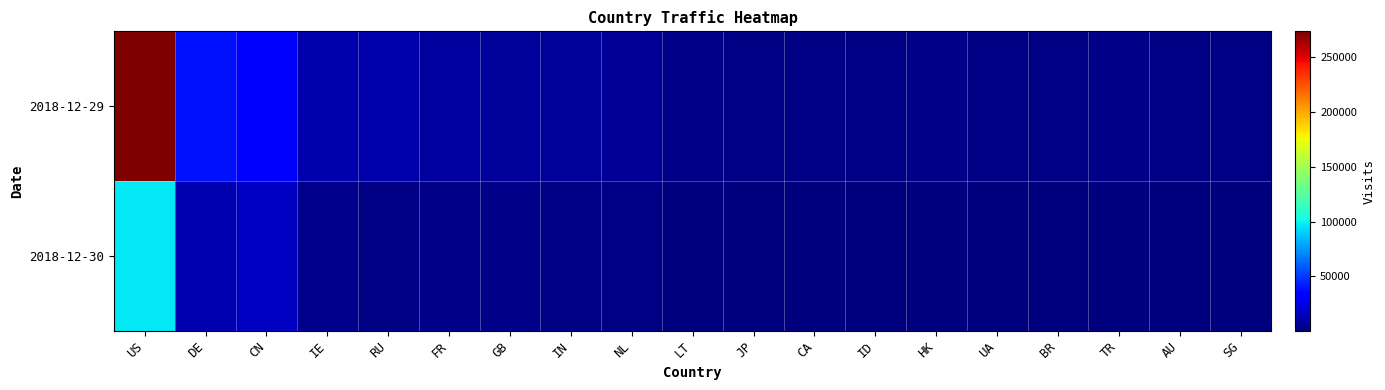

List the series in order of their peak value, lowest first.

2018-12-30, 2018-12-29